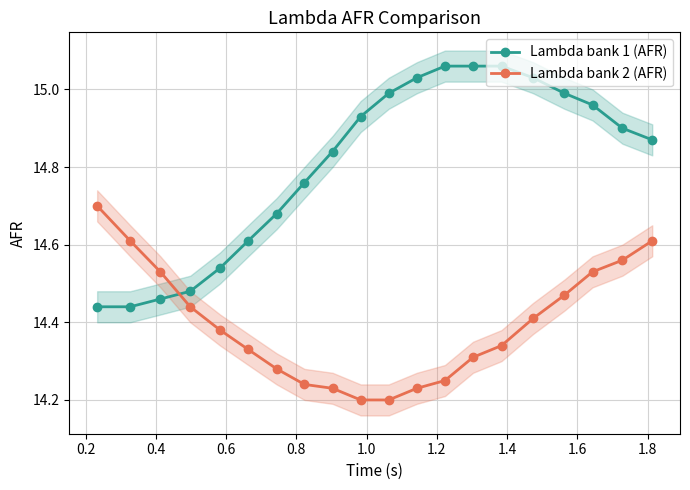

Which series ends up on top after the final intersection of Lambda bank 2 (AFR) and Lambda bank 1 (AFR)?

Lambda bank 1 (AFR)